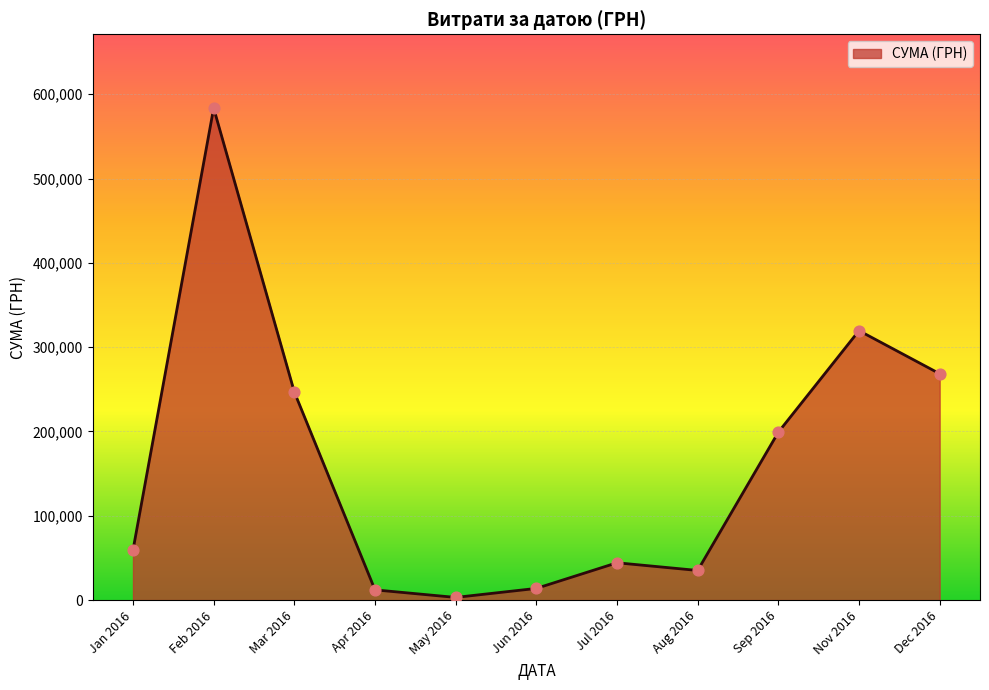

Which has a higher value, Jun 2016 or Aug 2016?

Aug 2016